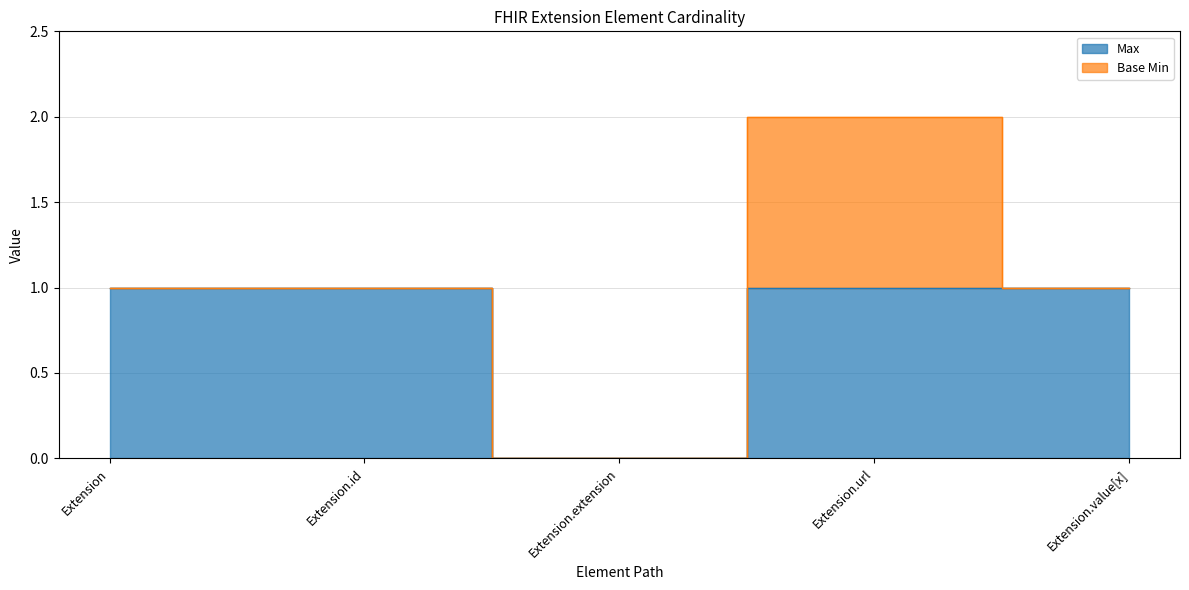

Reading left to right, what are all the values shown in this chart?

Extension=1	Extension.id=1	Extension.extension=0	Extension.url=1	Extension.value[x]=1